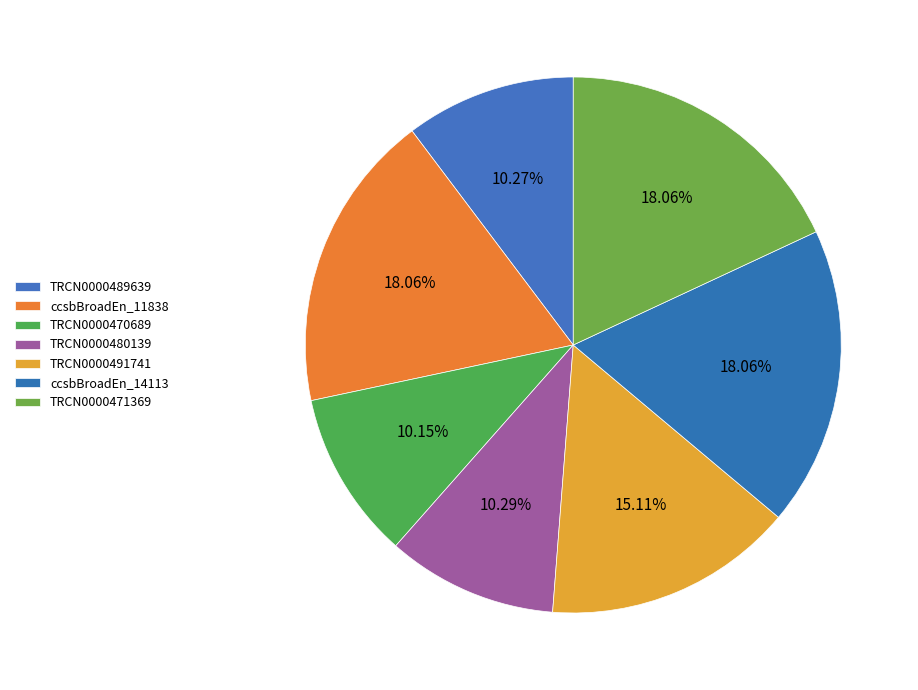

True or false: TRCN0000470689 accounts for 10% of the total.

True